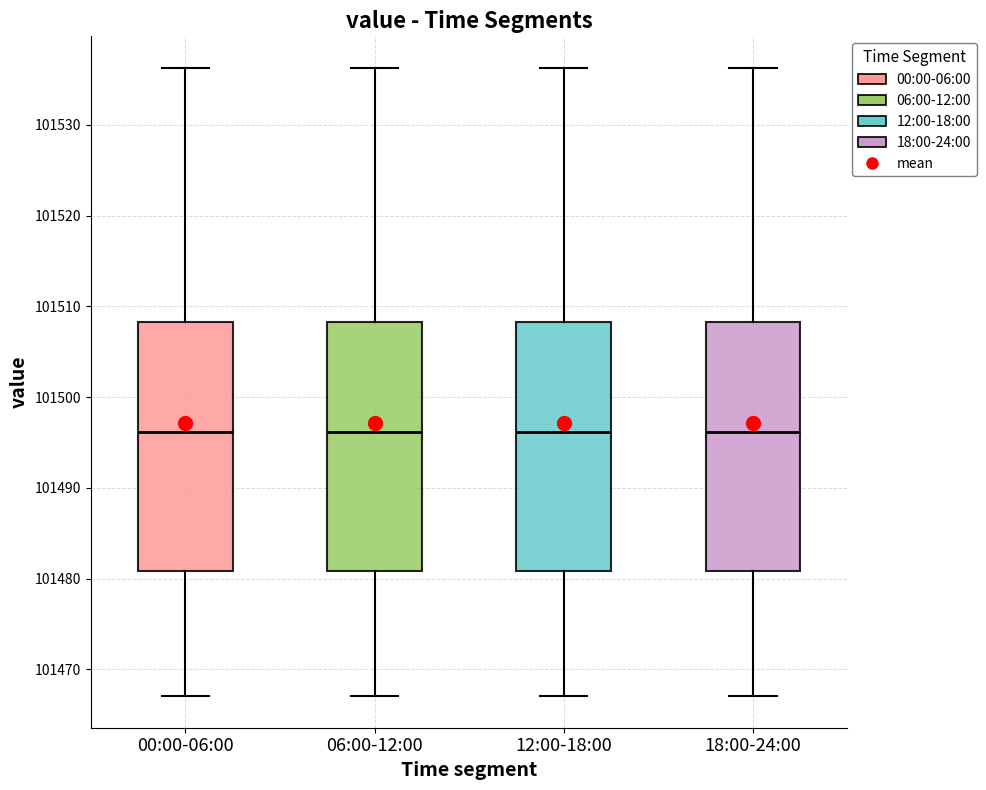

Where does the lower whisker of the box for 00:00-06:00 end on the y-axis? The values are not printed on the chart, so give them approximately, as read against the axis.

101467